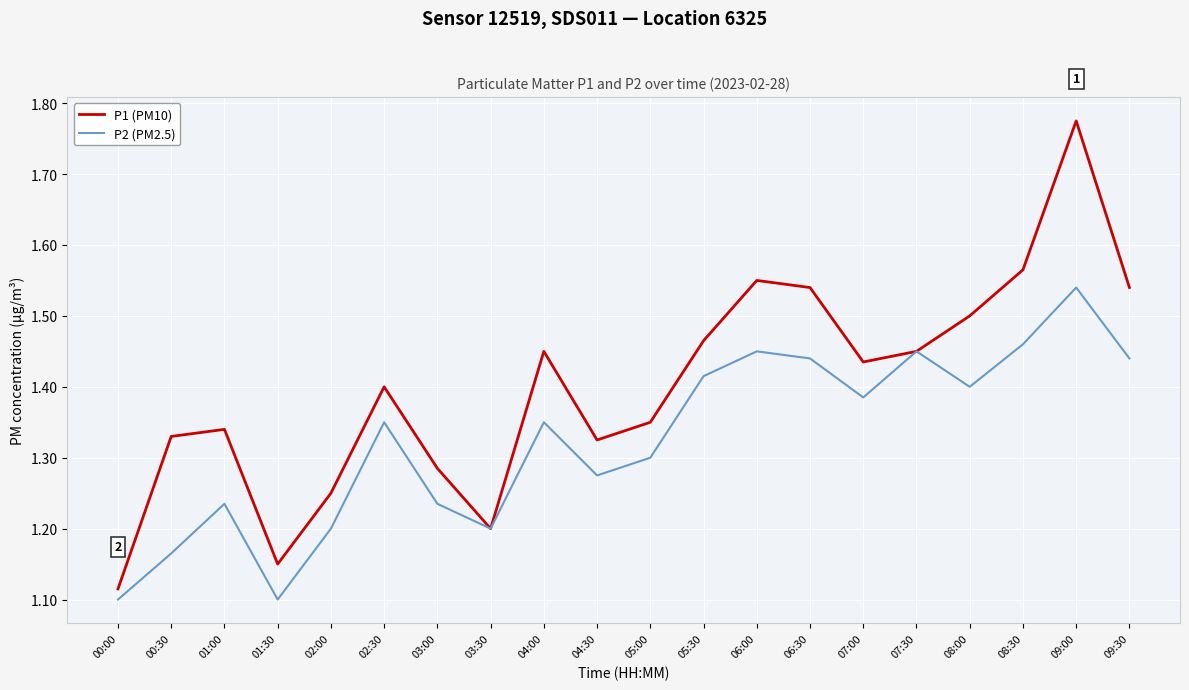

Count the P2 (PM2.5) values in the range 1 to 2.

20